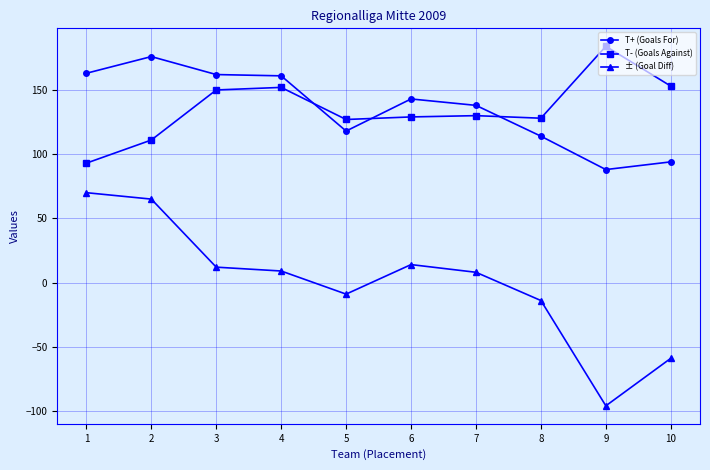

At which category does ± (Goal Diff) reach its first local peak?

6